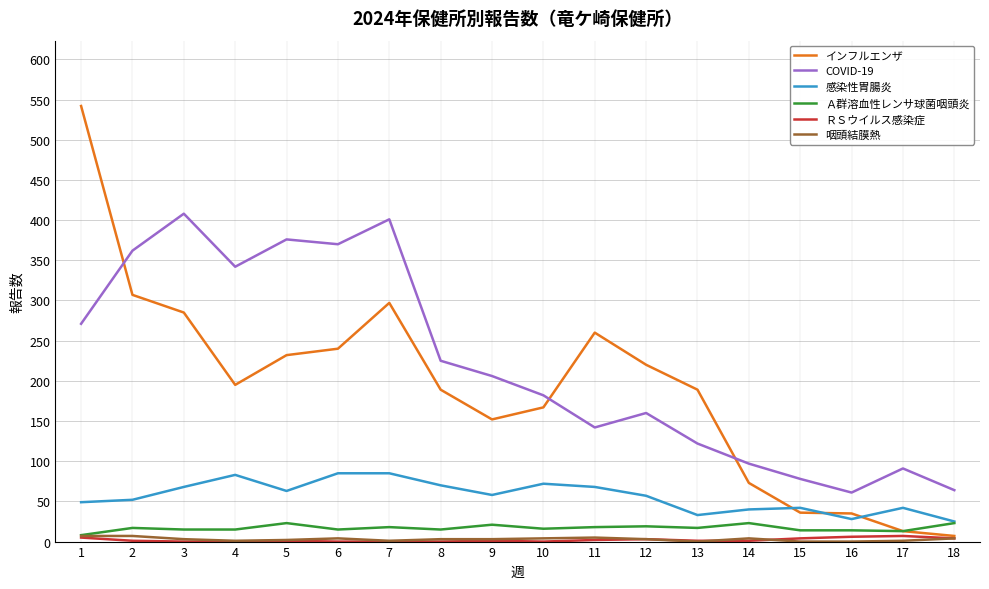

Which series changed the most between 7 and 8?

COVID-19